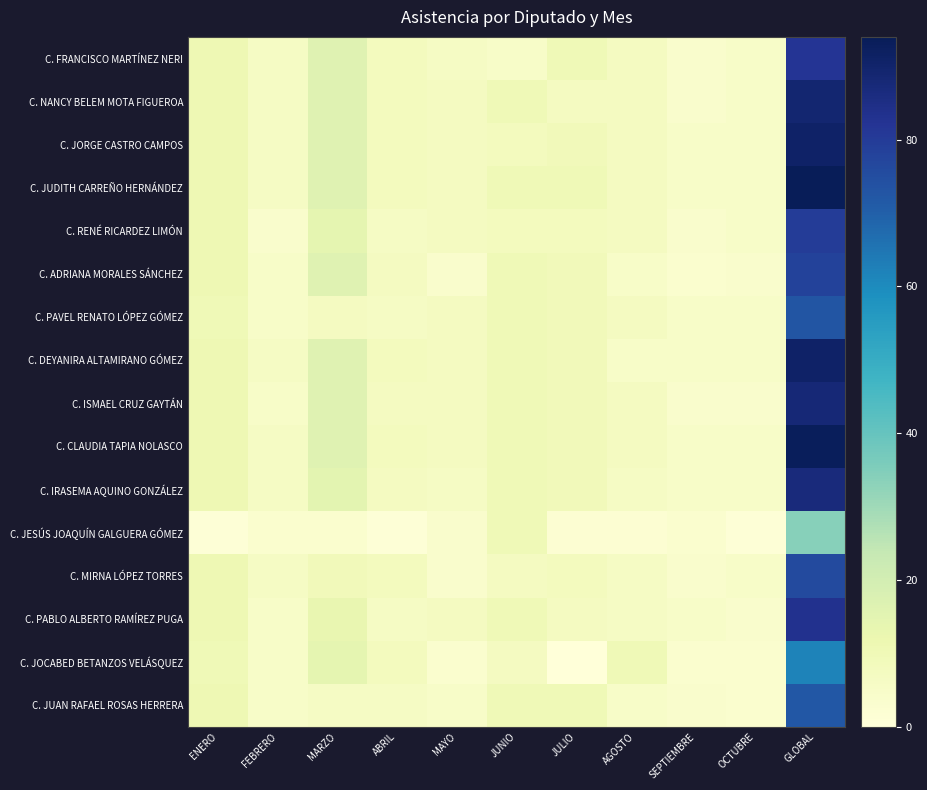

Which series has the largest total across all categories?

C. JUDITH CARREÑO HERNÁNDEZ